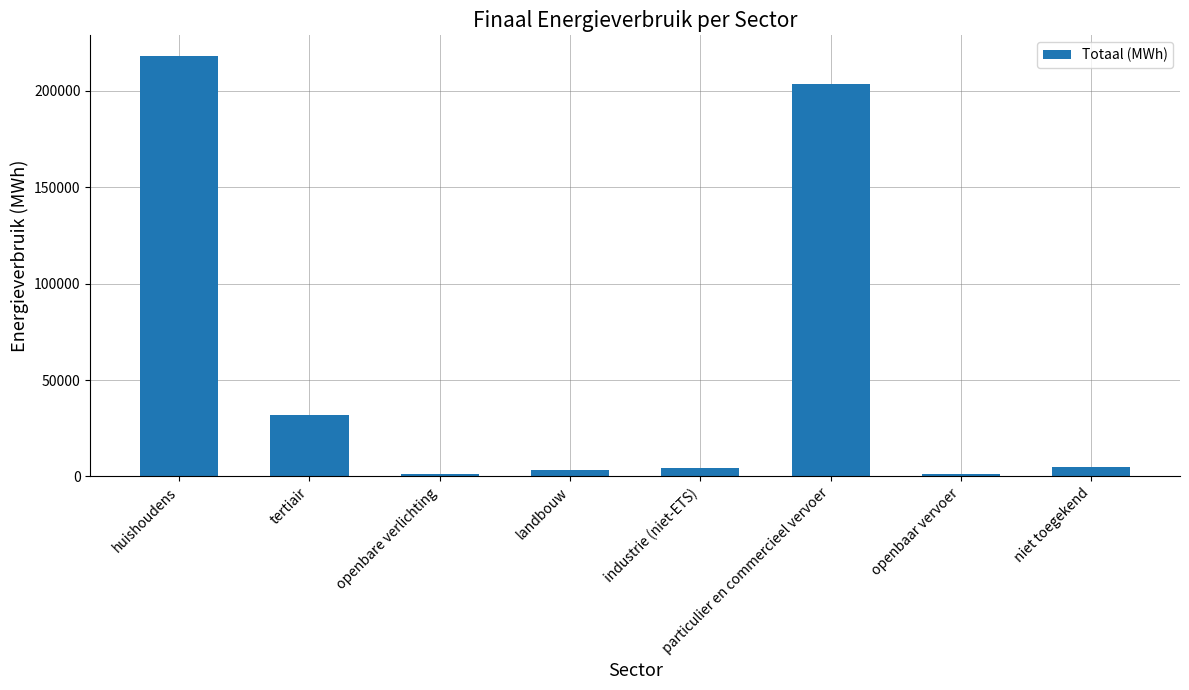

What is the difference between the maximum and second lowest values?

216458.6